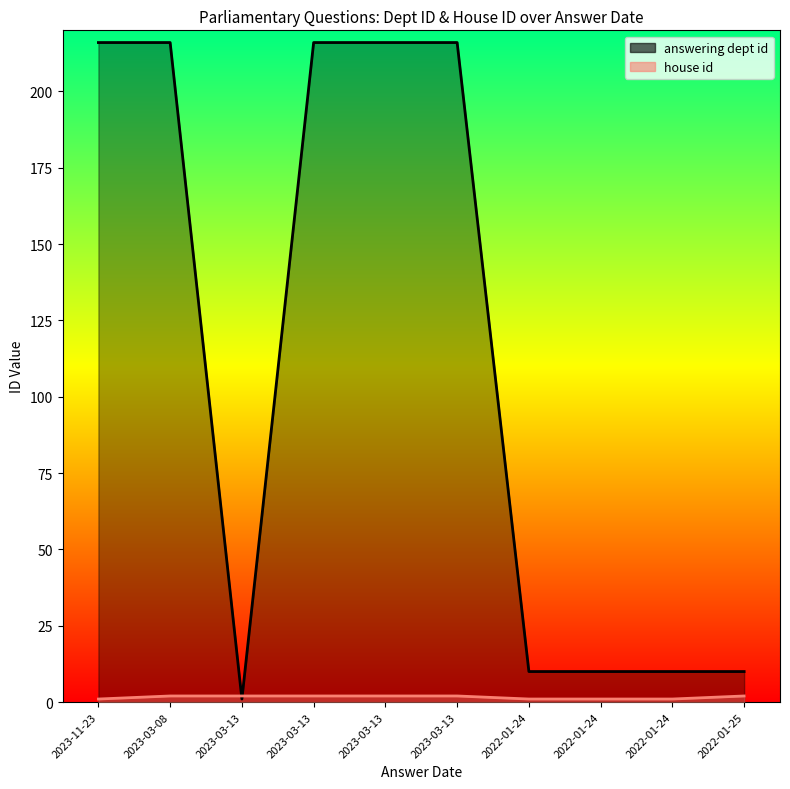

What is the label of the 1st point from the right?

2022-01-25